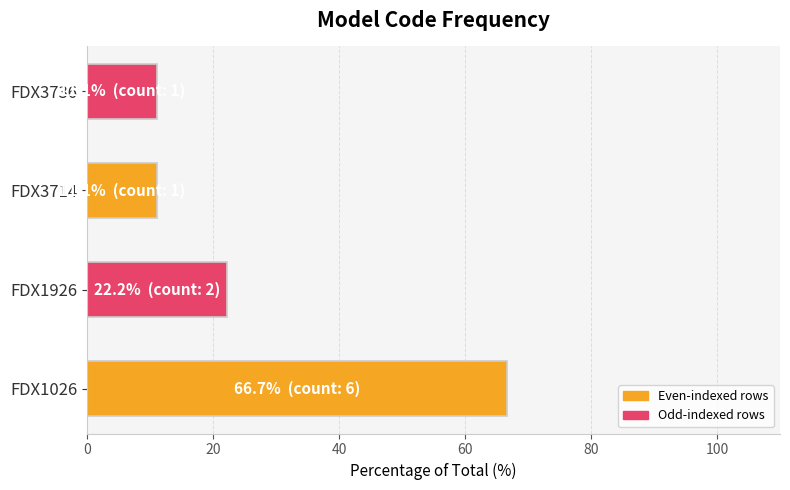

Is it true that the value at FDX1926 is 22.2?

True